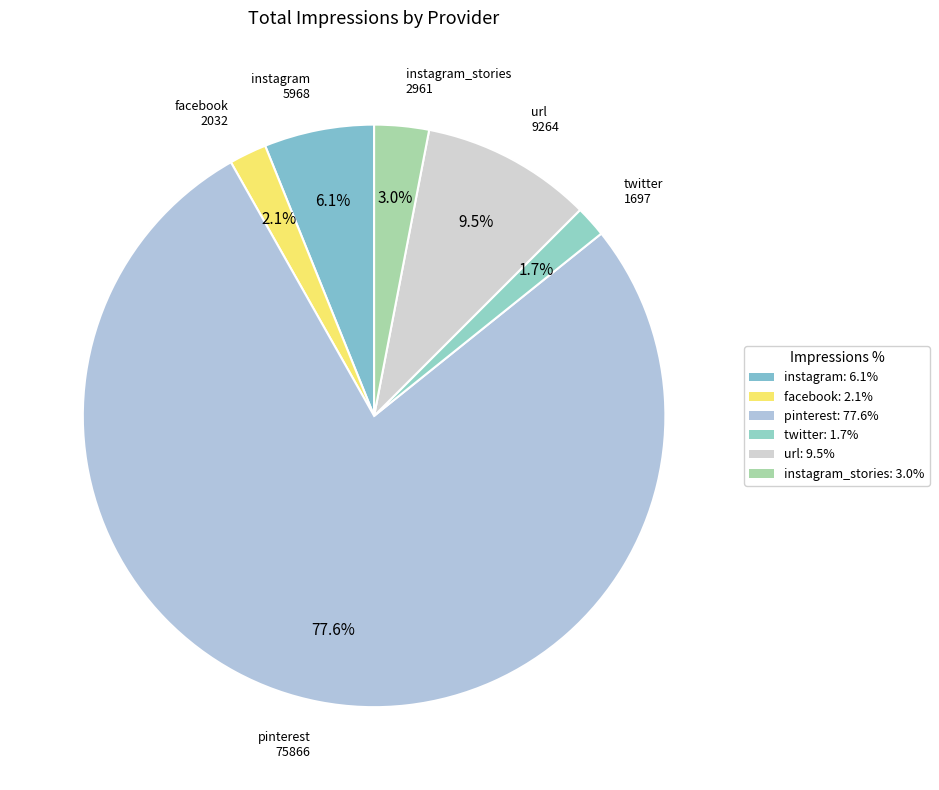

Is there any slice that represents more than half of the pie?

Yes